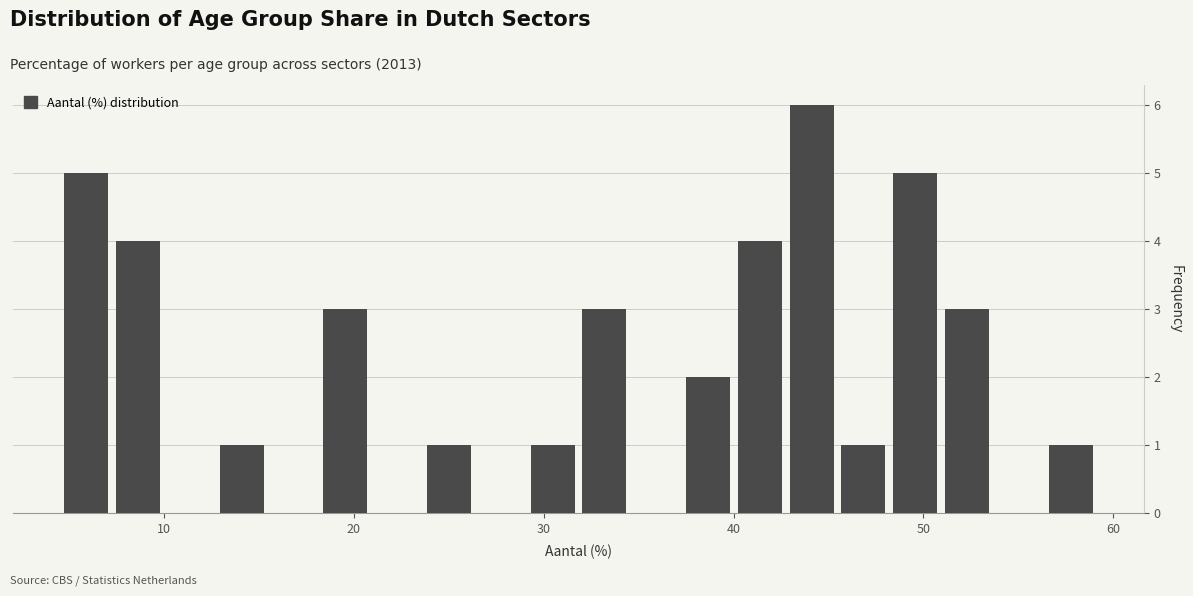

Read against the x-axis, roughly where is the centre of the tallest bar?

44